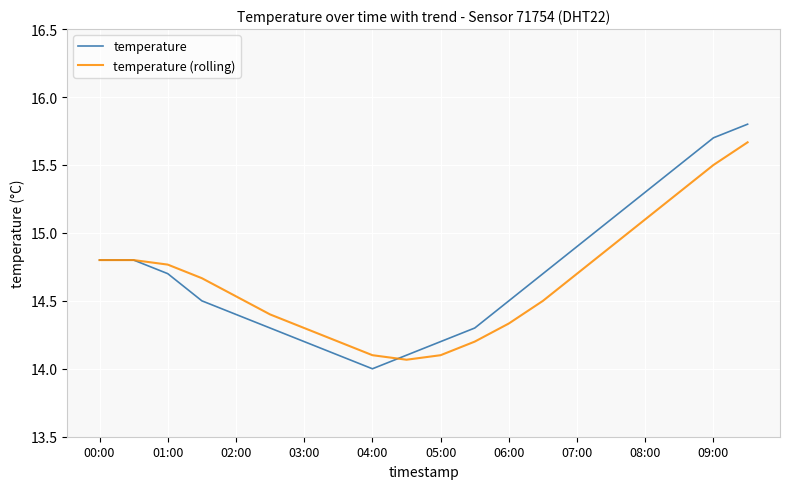

At how many categories does at least one series exceed 14?

20